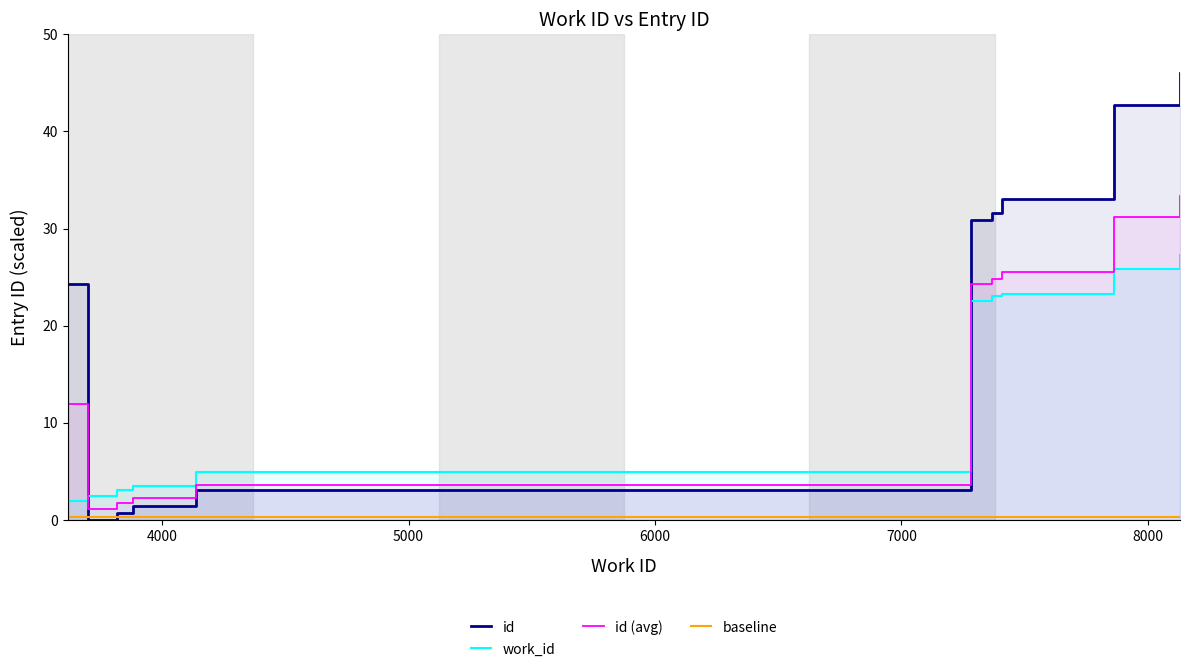

What is the change in value from 3700 to 4136?

+1.5